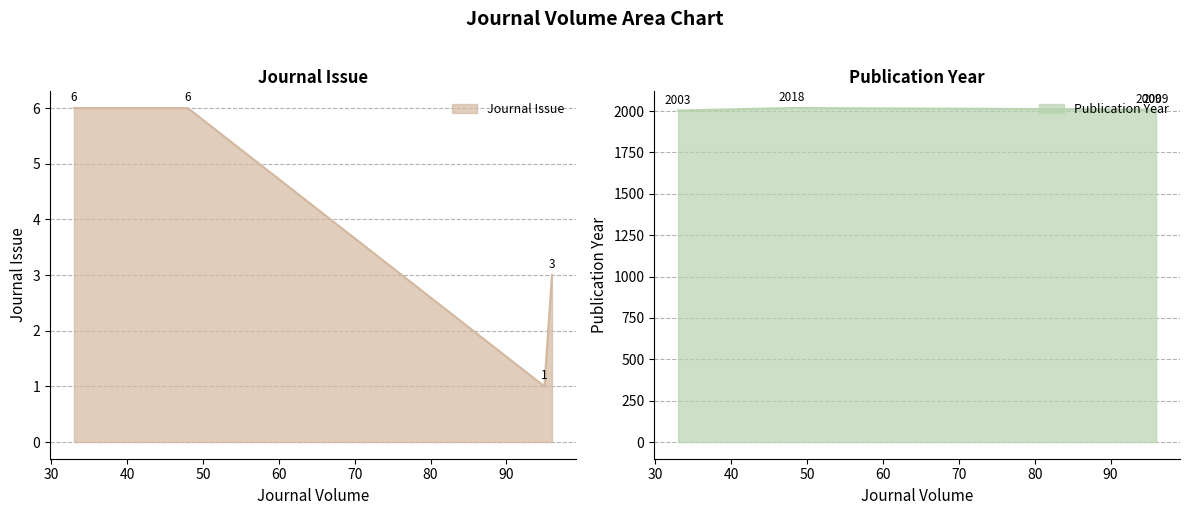

Where is the first local maximum for Publication Year?

48